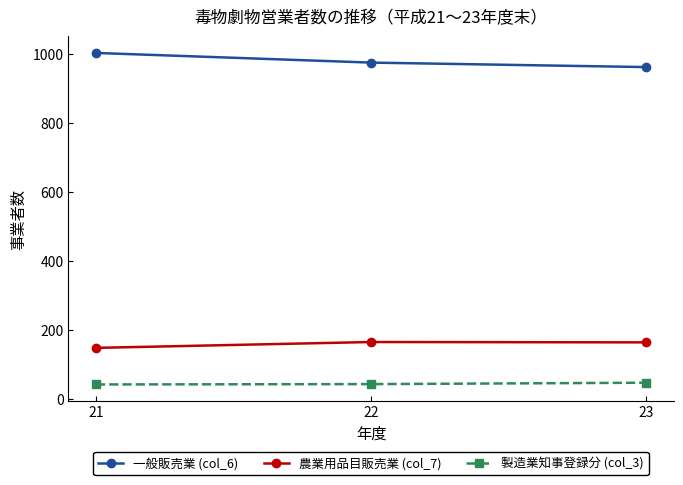

List the series in order of their peak value, lowest first.

製造業知事登録分 (col_3), 農業用品目販売業 (col_7), 一般販売業 (col_6)